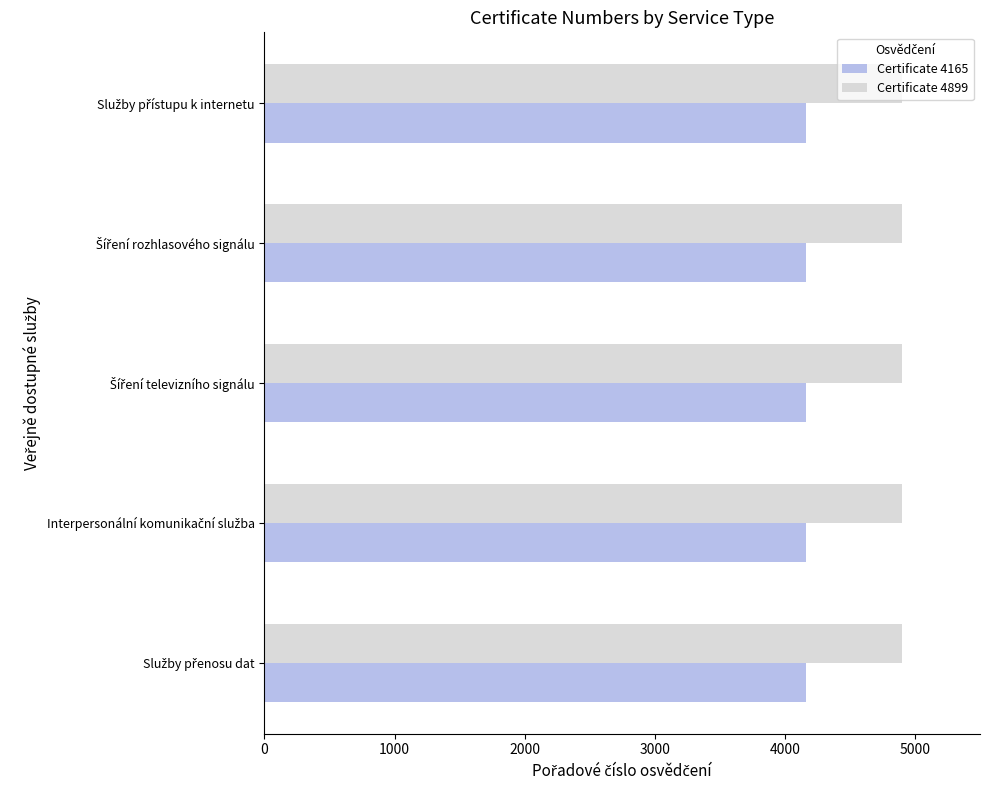

List the series in order of their overall mean, lowest first.

Certificate 4165, Certificate 4899